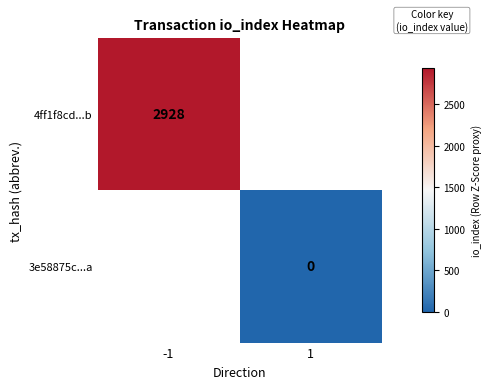

Which label corresponds to the largest value in the chart?

-1